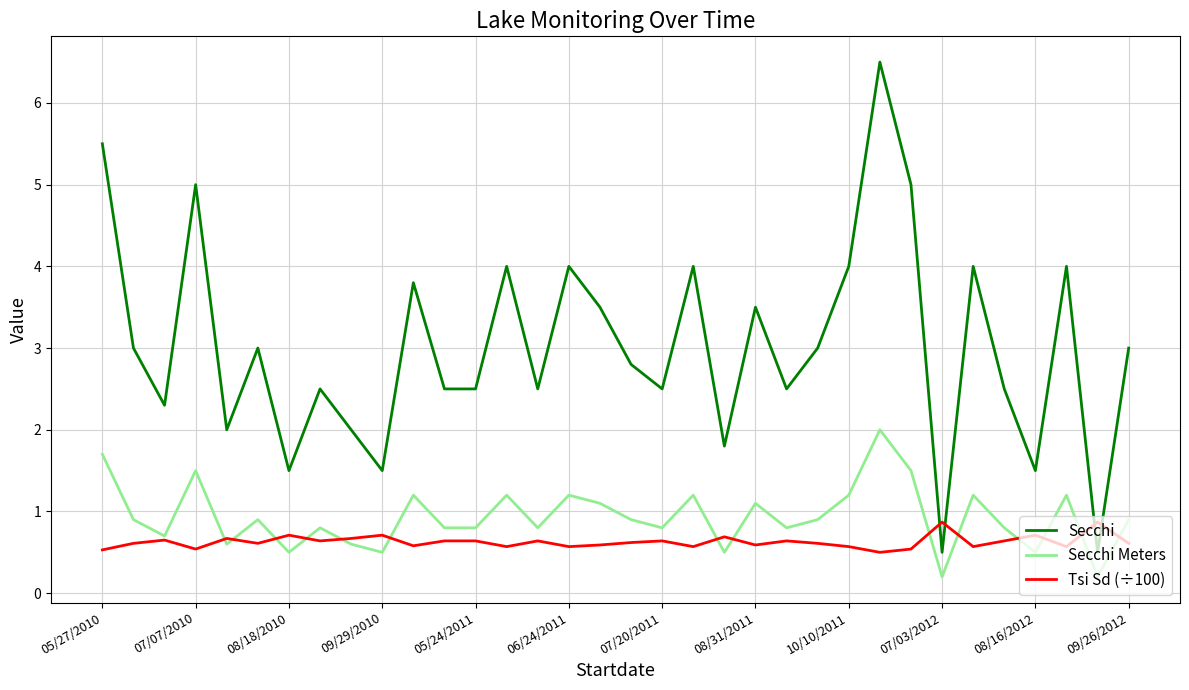

What is the lowest value of the Secchi Meters series?

0.2